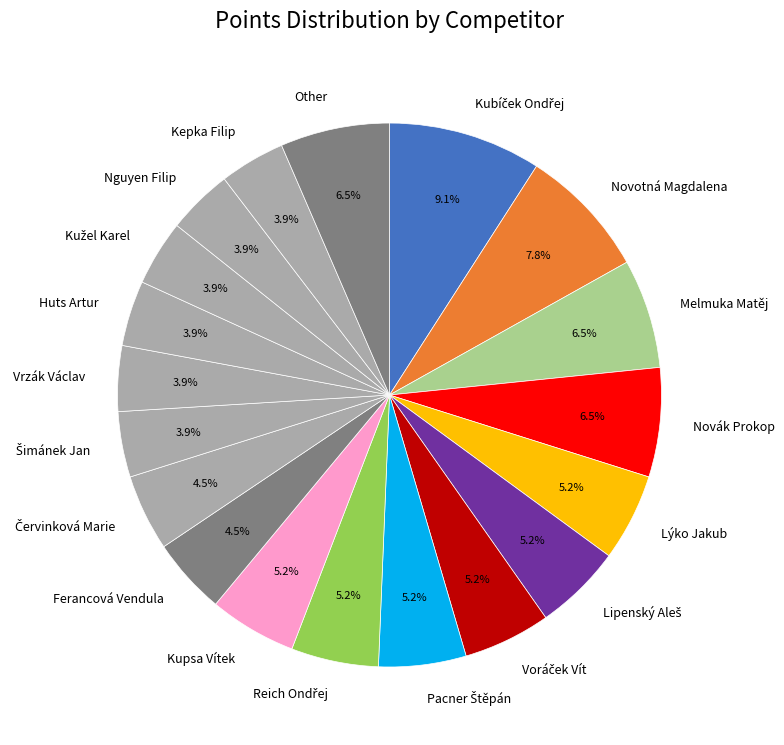

Does Ferancová Vendula represent more than half of the total?

No